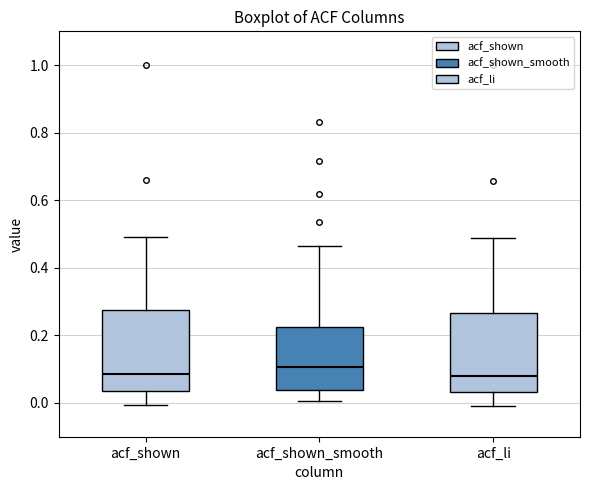

Where is the lower edge of the box for acf_shown on the y-axis? The values are not printed on the chart, so give them approximately, as read against the axis.

0.04